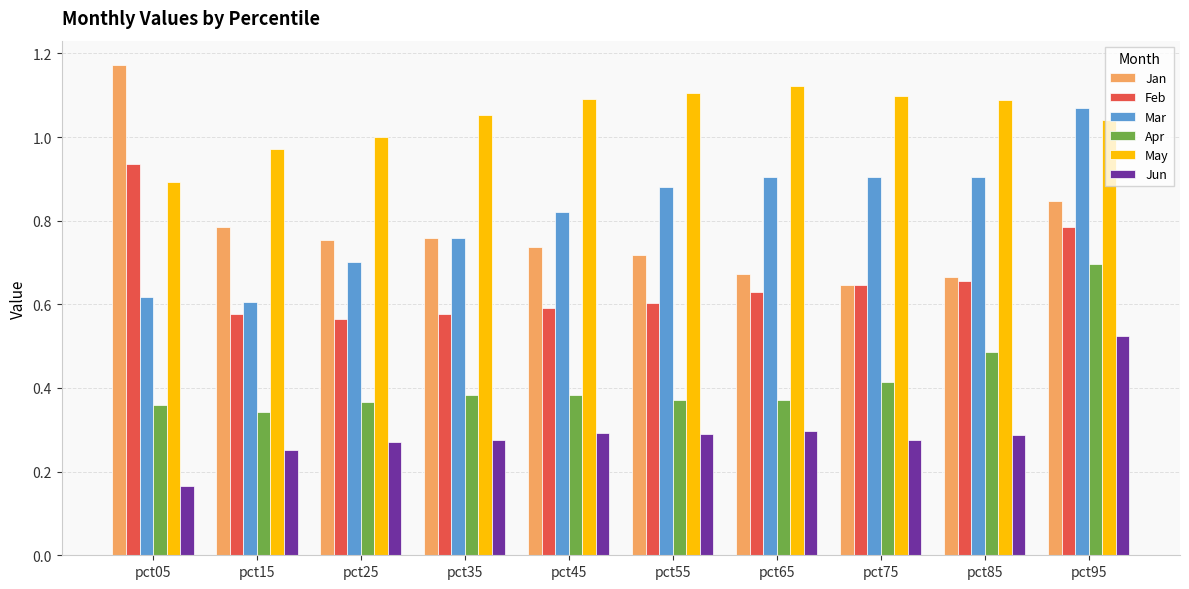

Is it true that Feb equals 0.6 at pct55?

True